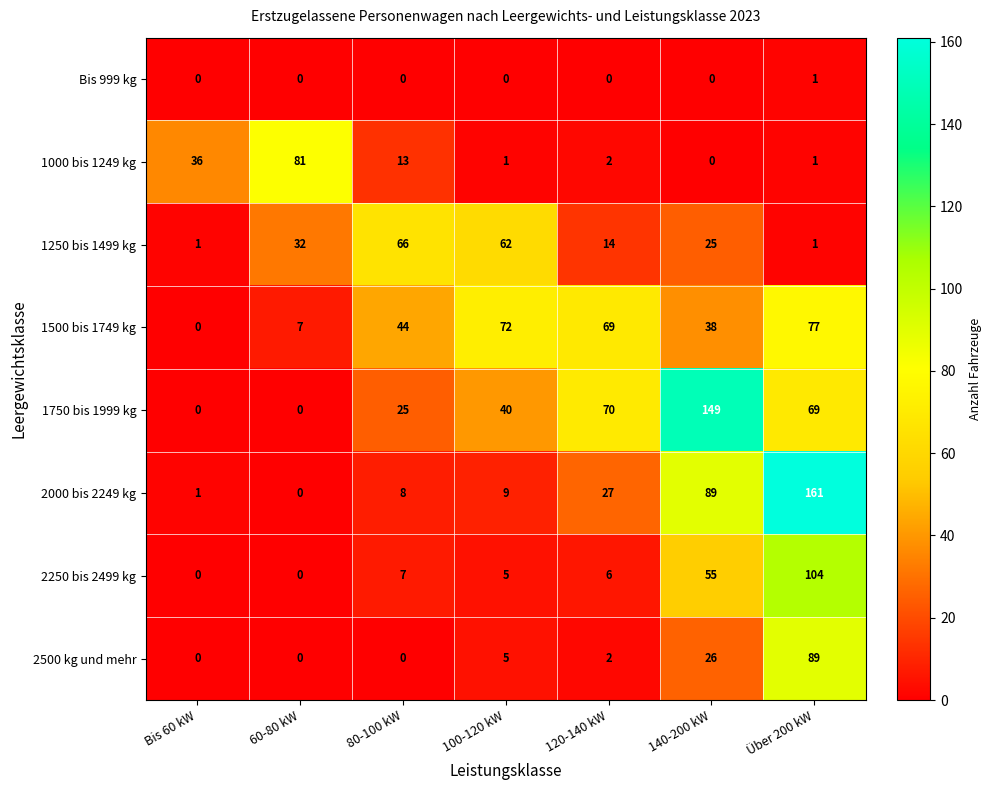

The 1250 bis 1499 kg series shows 6 at 120-140 kW. True or false?

False